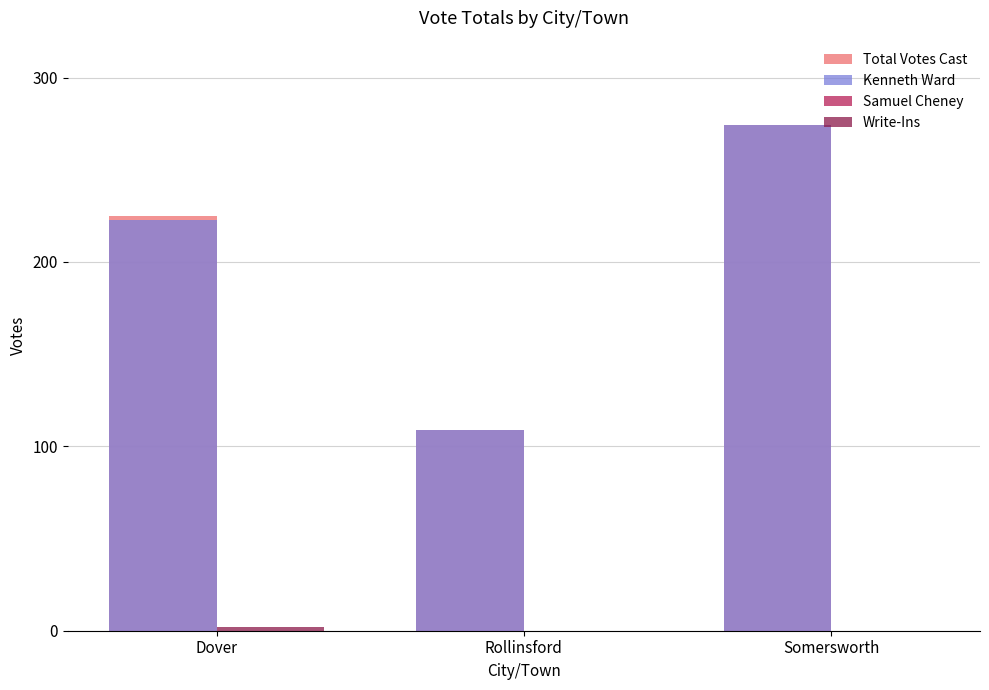

True or false: Total Votes Cast has a value of 181 at Rollinsford.

False